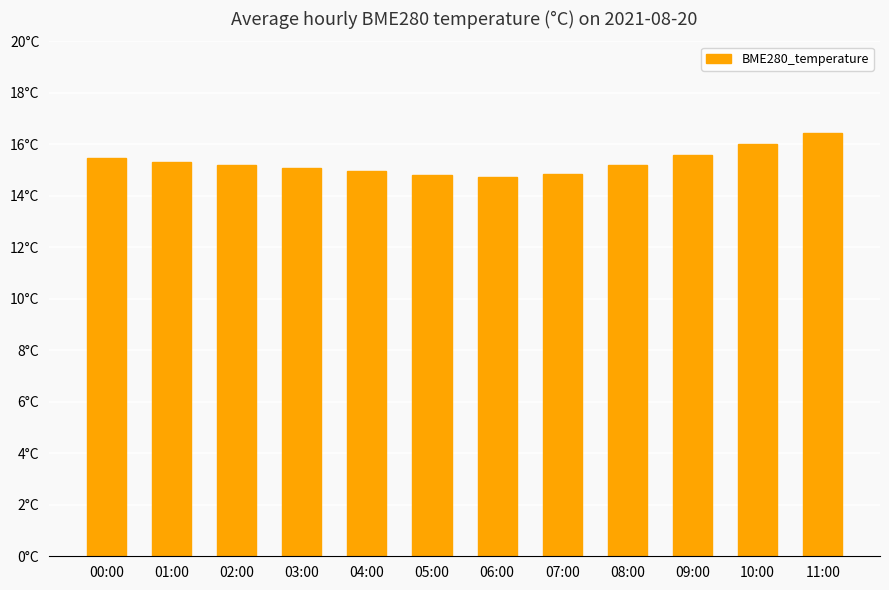

Is it true that the value at 08:00 is 15.2?

True